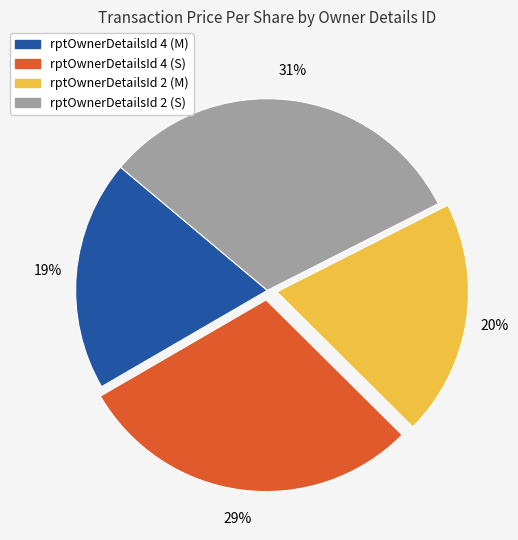

What is the ratio of the value at rptOwnerDetailsId 2 (S) to the value at rptOwnerDetailsId 2 (M)?

1.6